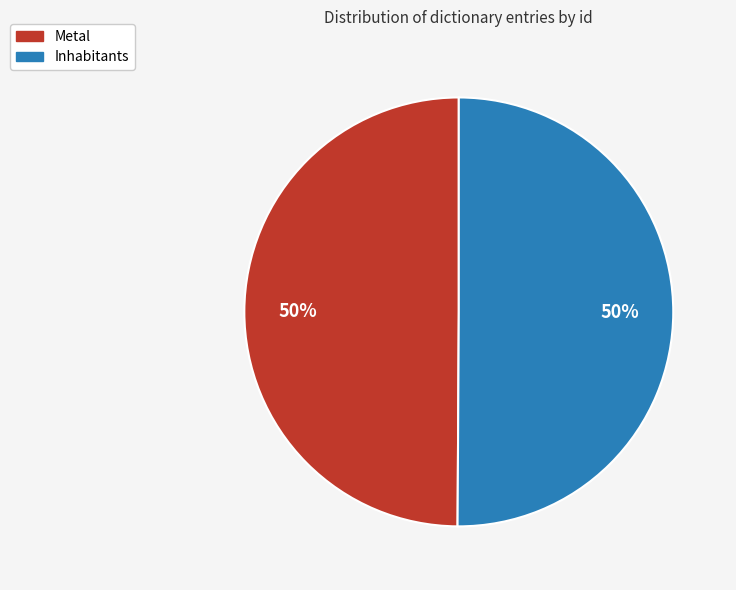

The Metal slice represents 37% of the pie. True or false?

False